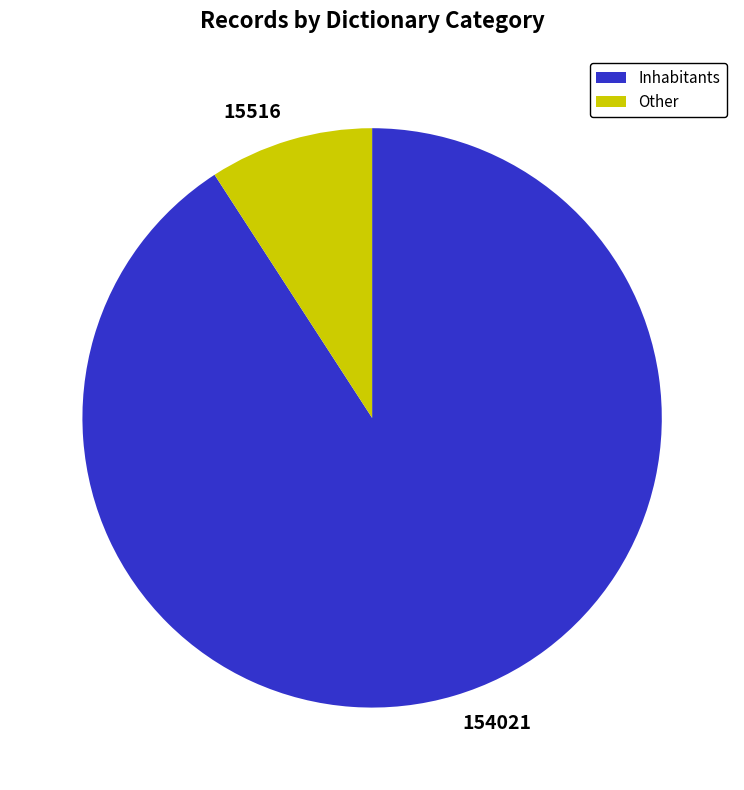

How many segments does this pie chart have?

2